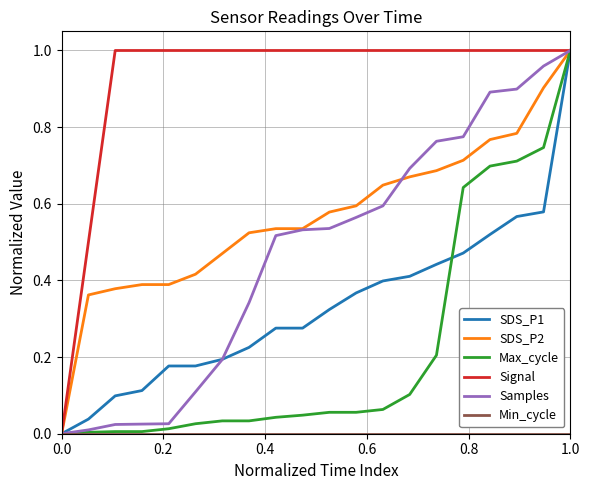

What is the sum of all SDS_P1 values?

6.7